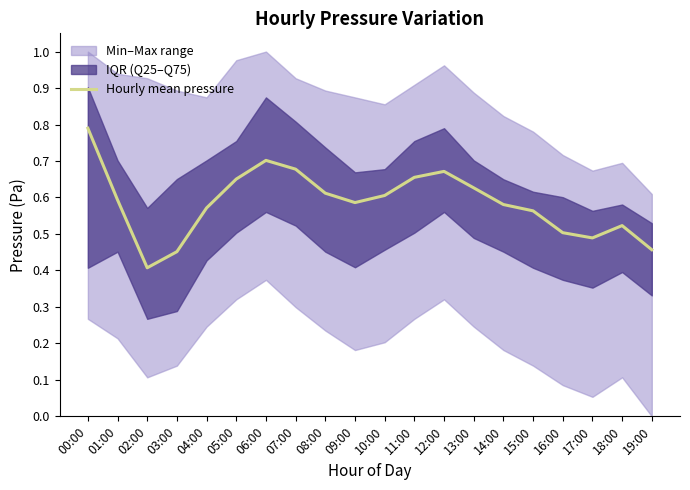

Reading left to right, what are all the values shown in this chart?

0.8	0.6	0.4	0.5	0.6	0.7	0.7	0.7	0.6	0.6	0.6	0.7	0.7	0.6	0.6	0.6	0.5	0.5	0.5	0.5